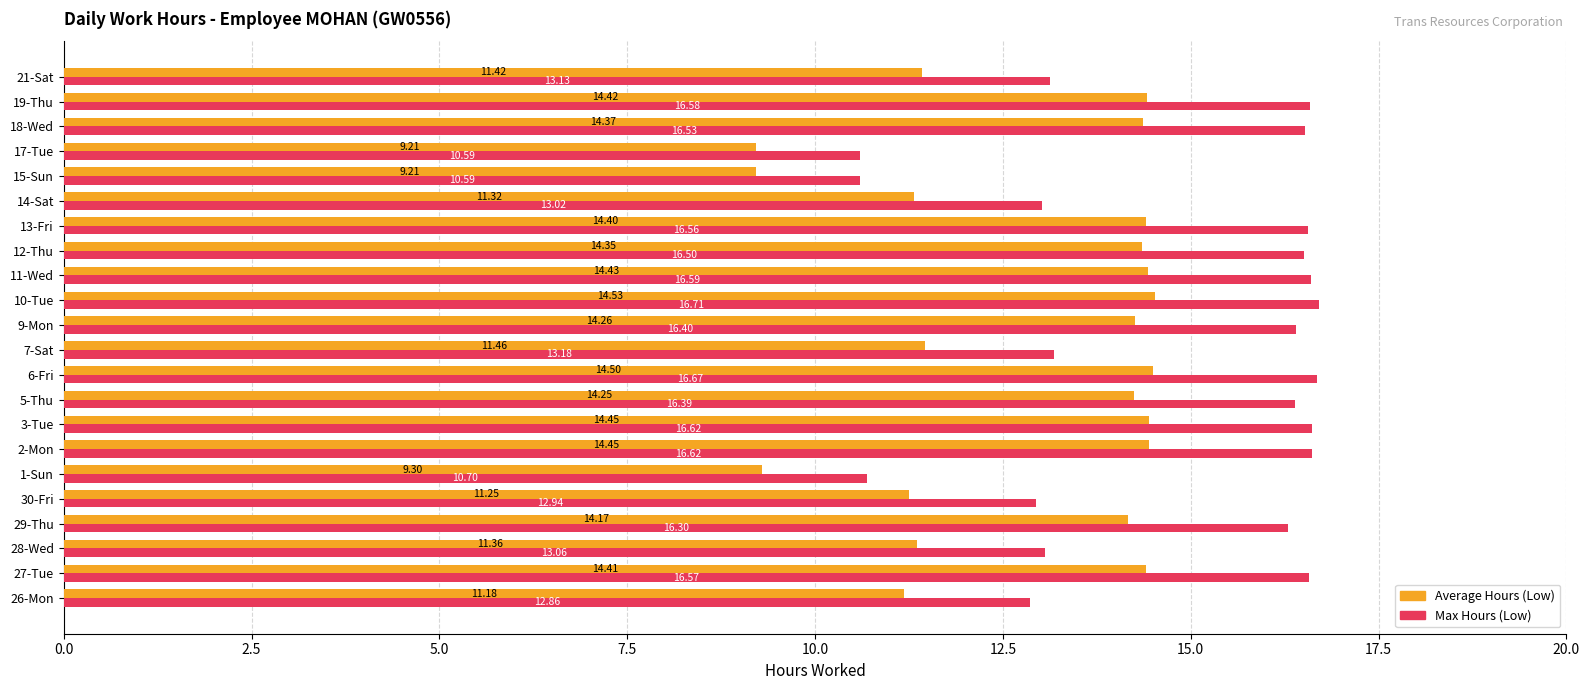

Rank the series at 7-Sat from highest to lowest value.

Max Hours (Low), Average Hours (Low)